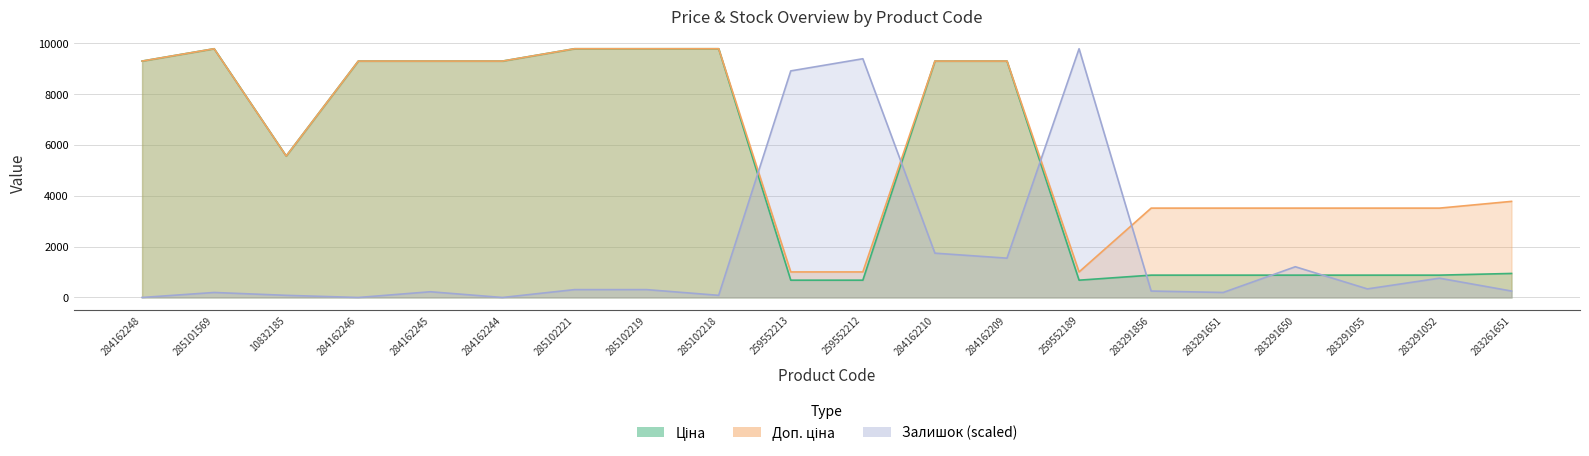

What is the sum of all Доп. ціна values?

124754.0